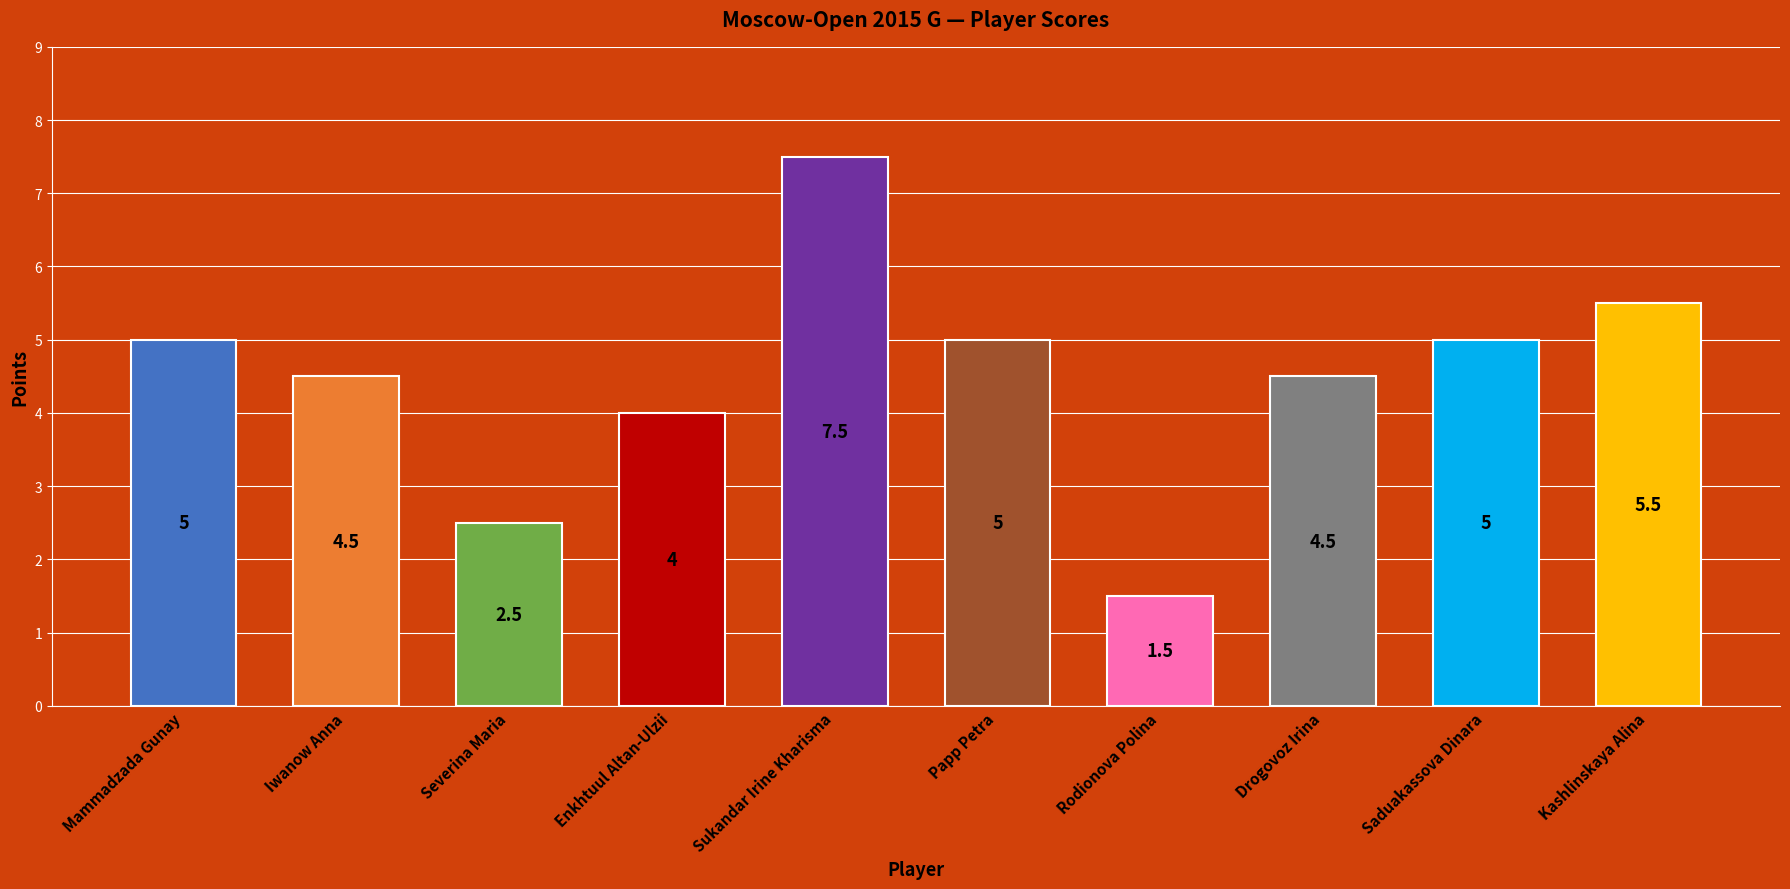

Approximately how many times larger is the value at Papp Petra compared to Kashlinskaya Alina?

0.9